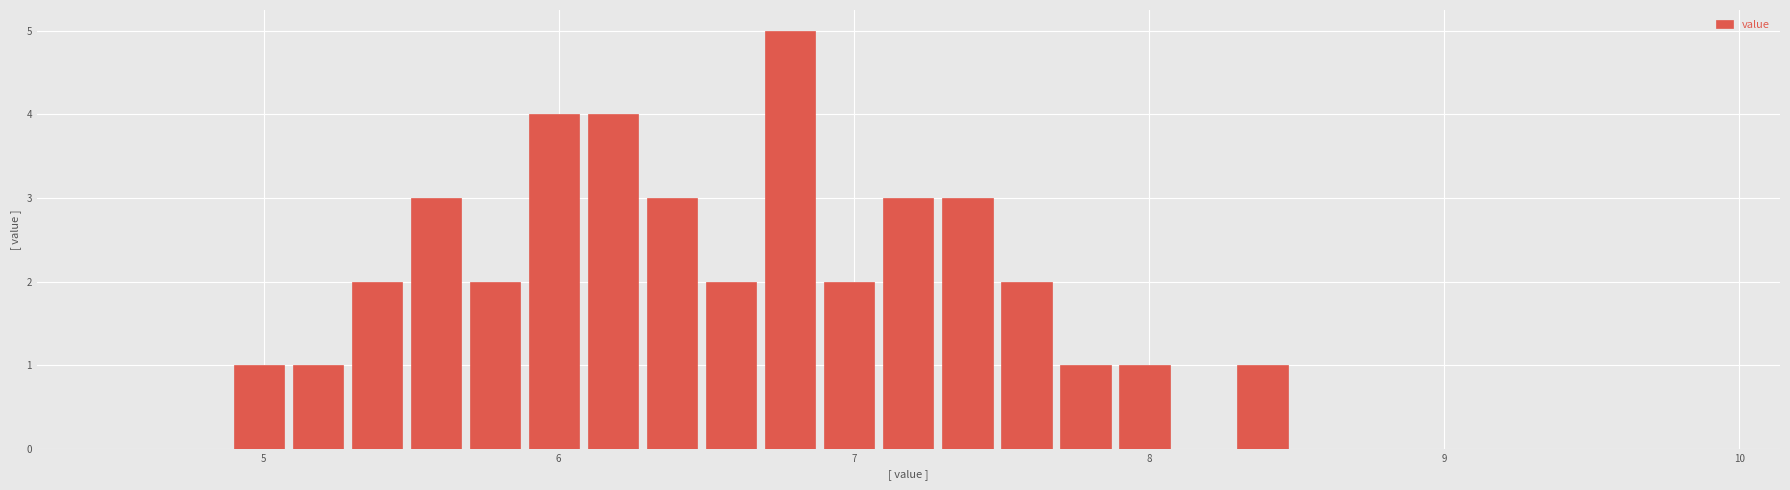

Around what value on the x-axis is the tallest bar? Give the approximate position of its centre, as read against the axis.

6.8